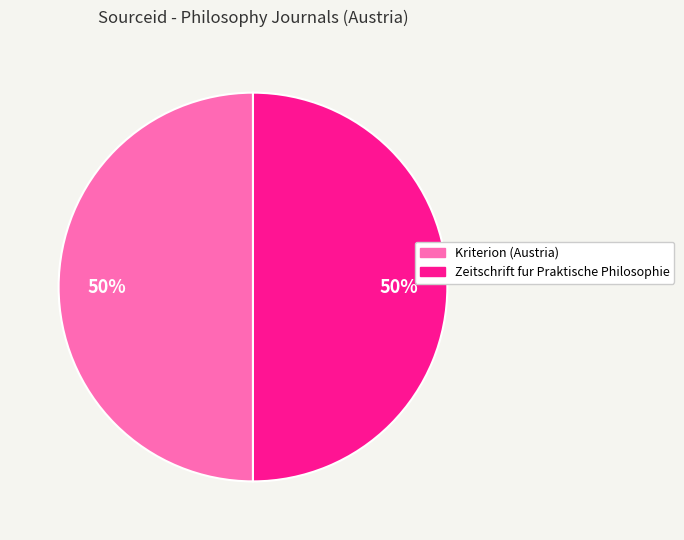

To the nearest percent, what percentage of the pie is Zeitschrift fur Praktische Philosophie?

50%